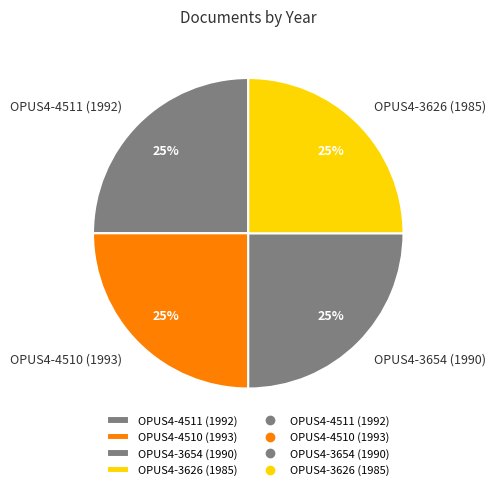

Does OPUS4-4510 (1993) represent more than half of the total?

No